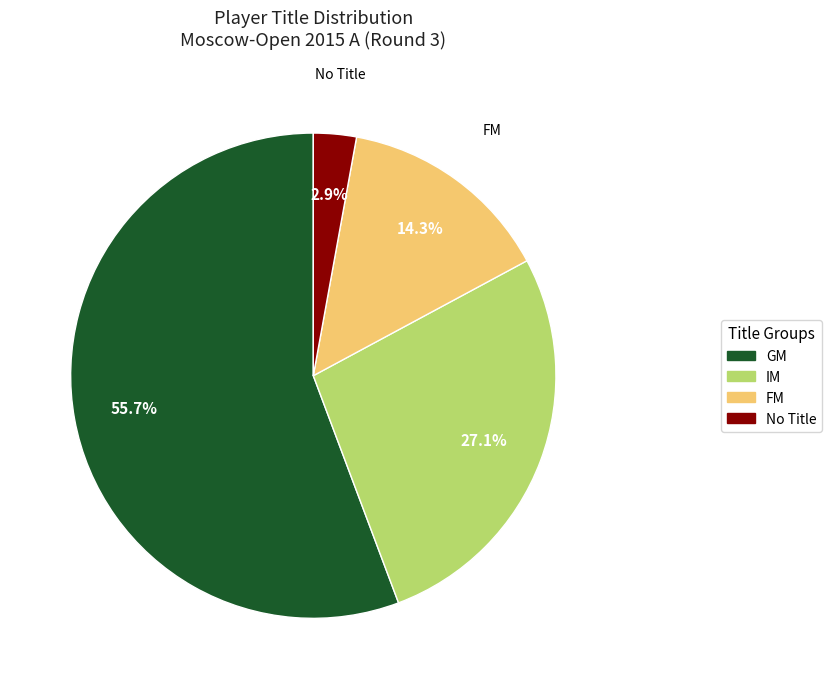

Does any single category account for the majority?

Yes